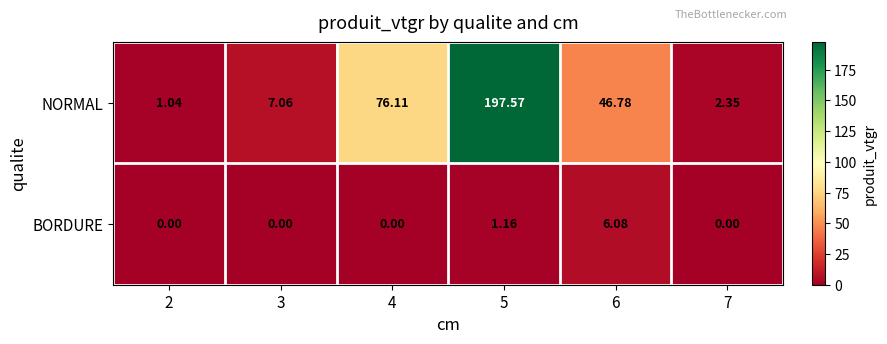

Which series has the largest total across all categories?

NORMAL